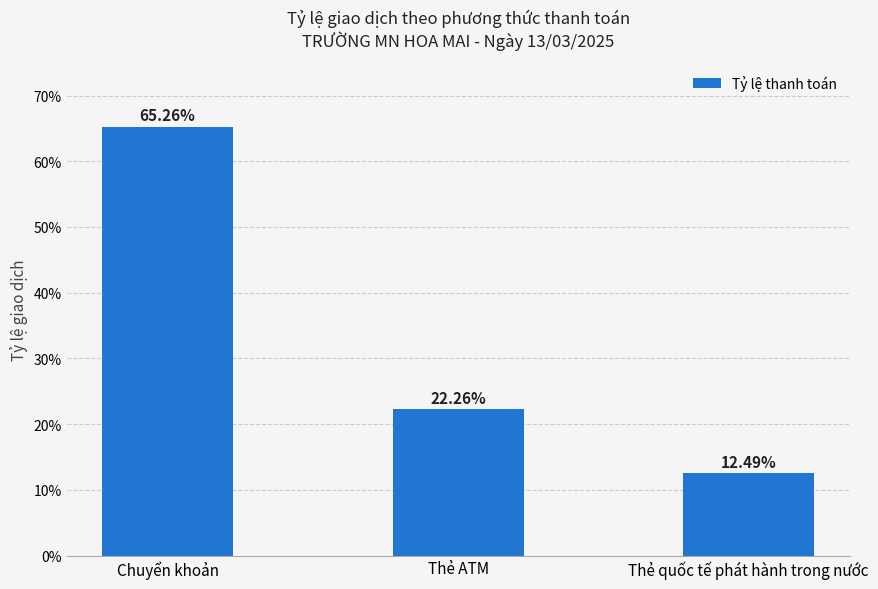

What is the difference between the values at Chuyển khoản and Thẻ ATM?

43.0